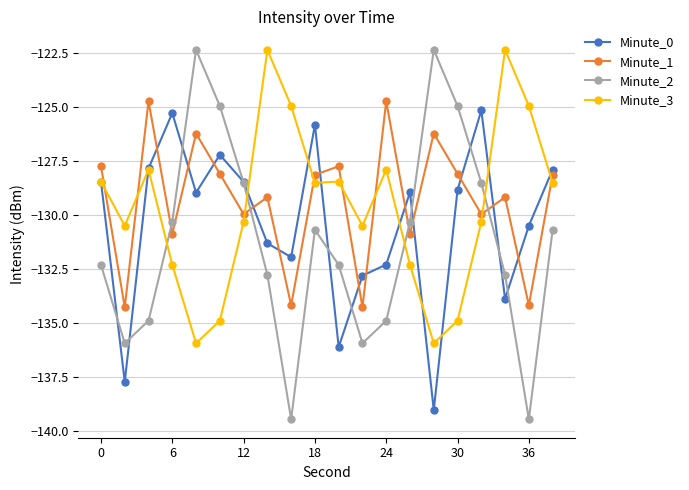

True or false: Minute_1 and Minute_2 intersect in this chart.

True